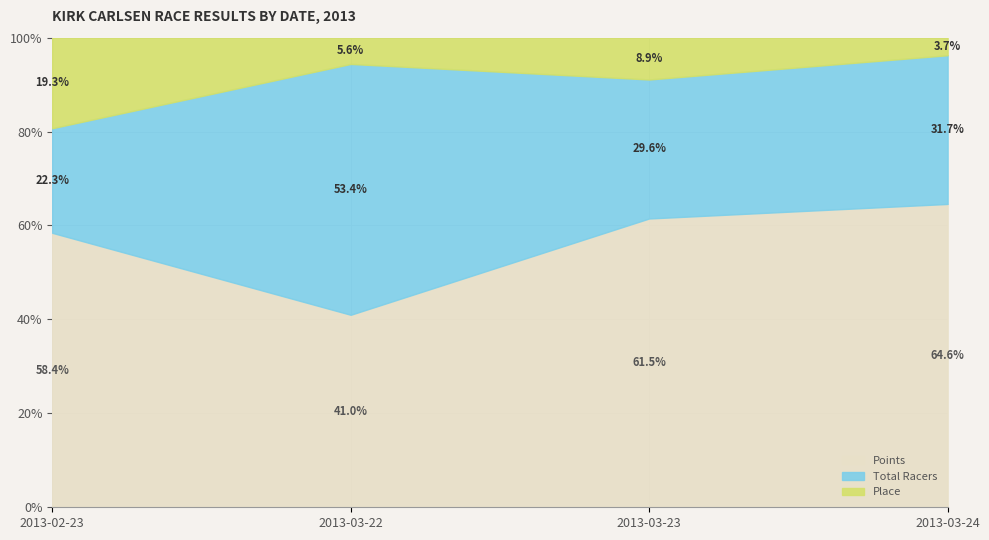

Where does the Place series first go above 94?

2013-03-22